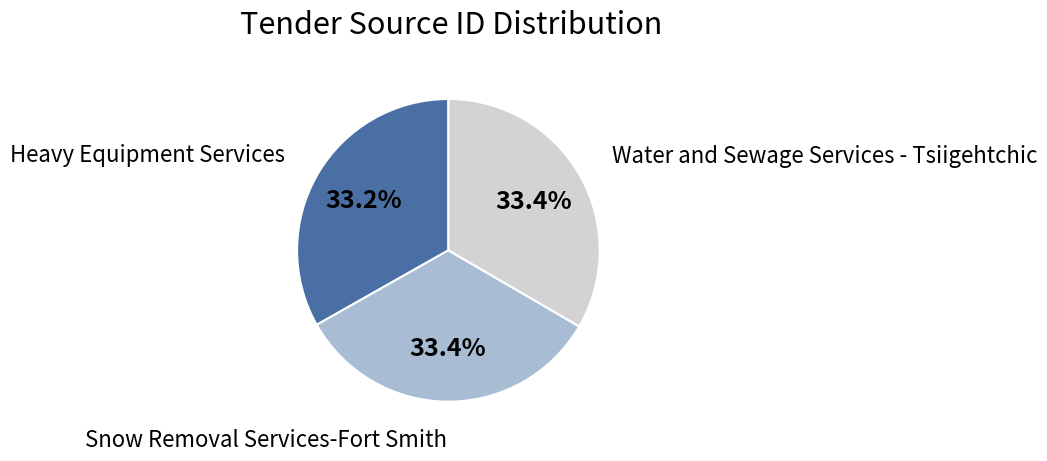

Do Heavy Equipment Services and Snow Removal Services-Fort Smith together represent more than half of the pie?

Yes